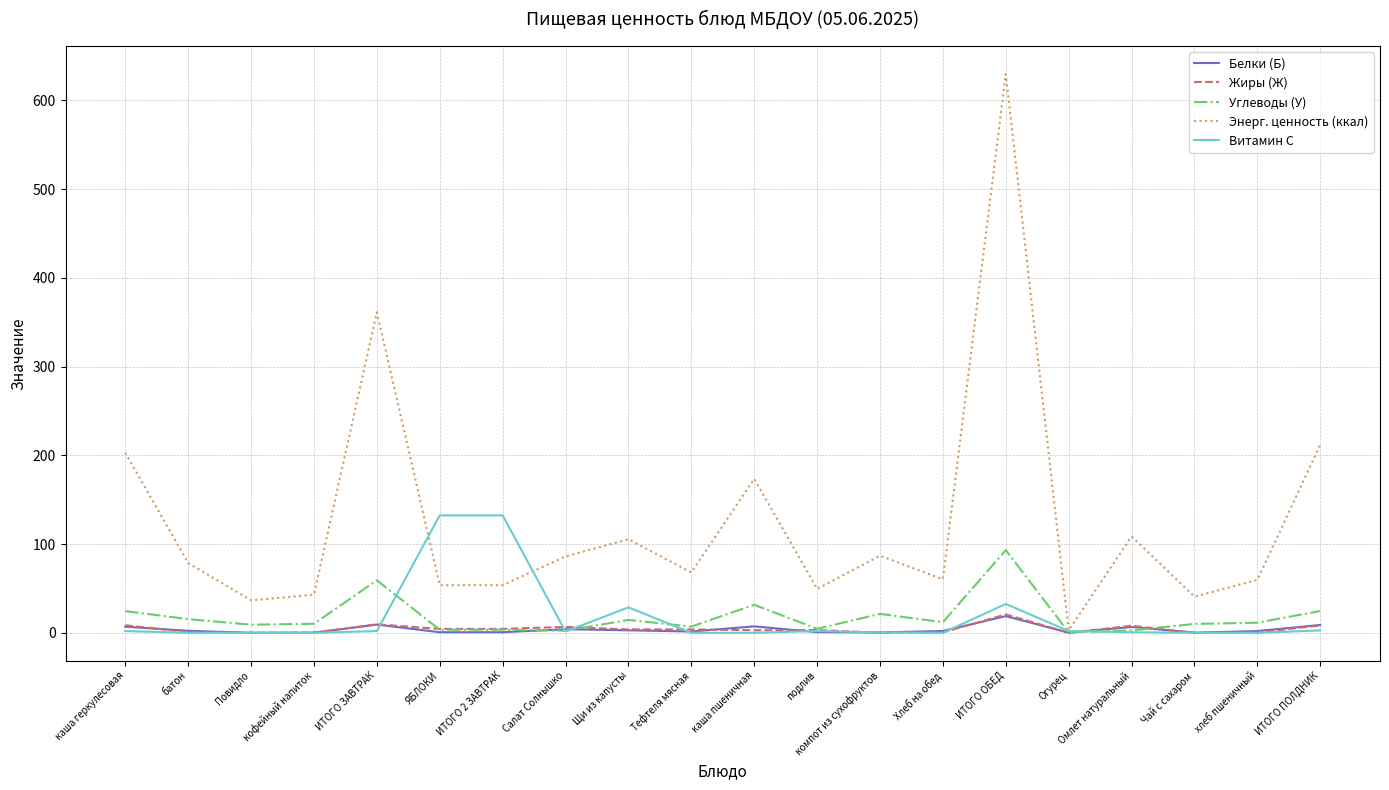

What is the maximum value shown in the chart?

629.6